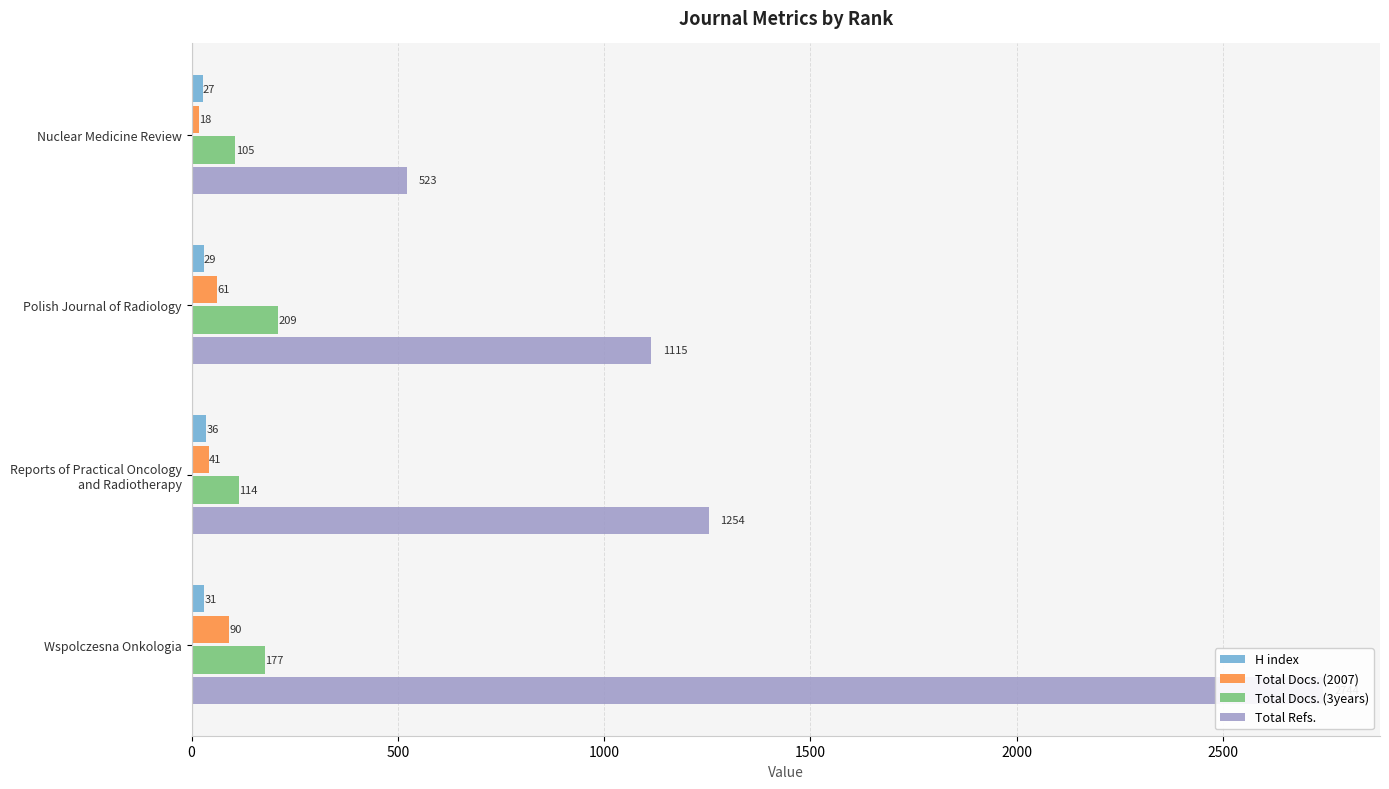

Which series has the largest range (max minus min)?

Total Refs.